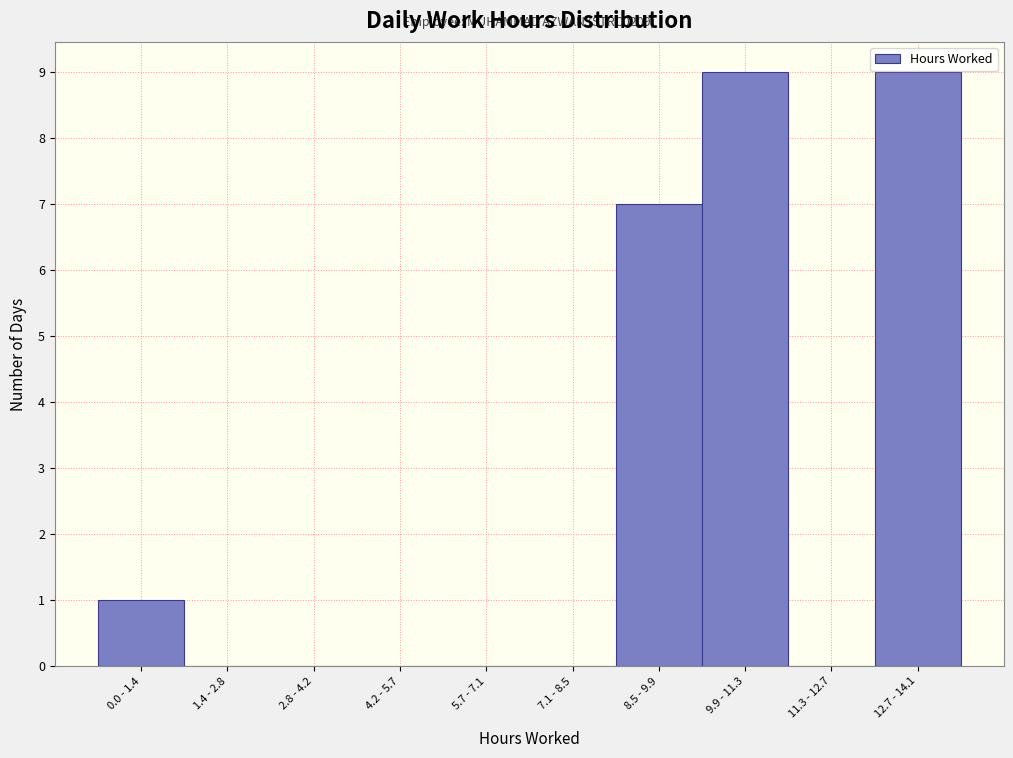

Reading left to right, what are all the values shown in this chart?

0.0 - 1.4=1	1.4 - 2.8=0	2.8 - 4.2=0	4.2 - 5.7=0	5.7 - 7.1=0	7.1 - 8.5=0	8.5 - 9.9=7	9.9 - 11.3=9	11.3 - 12.7=0	12.7 - 14.1=9